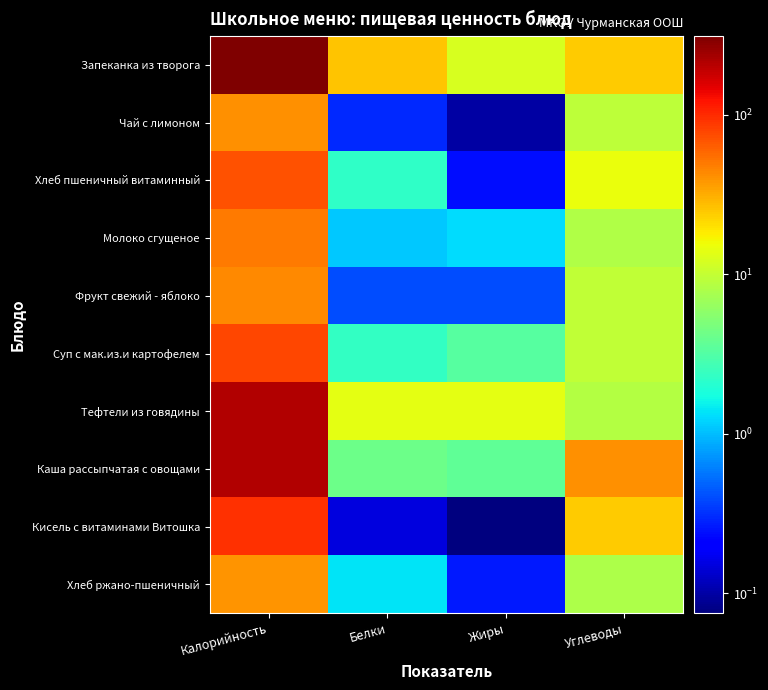

Reading right to left, what are all the values shown in this chart?

Запеканка из творога: Углеводы=24.0	Жиры=12.3	Белки=25.4	Калорийность=310.0
Чай с лимоном: Углеводы=9.5	Жиры=0.1	Белки=0.3	Калорийность=40.0
Хлеб пшеничный витаминный: Углеводы=14.8	Жиры=0.2	Белки=2.3	Калорийность=70.2
Молоко сгущеное: Углеводы=8.3	Жиры=1.3	Белки=1.1	Калорийность=49.0
Фрукт свежий - яблоко: Углеводы=9.8	Жиры=0.4	Белки=0.4	Калорийность=44.0
Суп с мак.из.и картофелем: Углеводы=9.8	Жиры=3.3	Белки=2.3	Калорийность=78.2
Тефтели из говядины: Углеводы=8.6	Жиры=13.7	Белки=13.7	Калорийность=212.5
Каша рассыпчатая с овощами: Углеводы=40.7	Жиры=3.7	Белки=4.1	Калорийность=212.6
Кисель с витаминами Витошка: Углеводы=24.0	Жиры=0.1	Белки=0.1	Калорийность=95.0
Хлеб ржано-пшеничный: Углеводы=8.0	Жиры=0.3	Белки=1.4	Калорийность=39.6